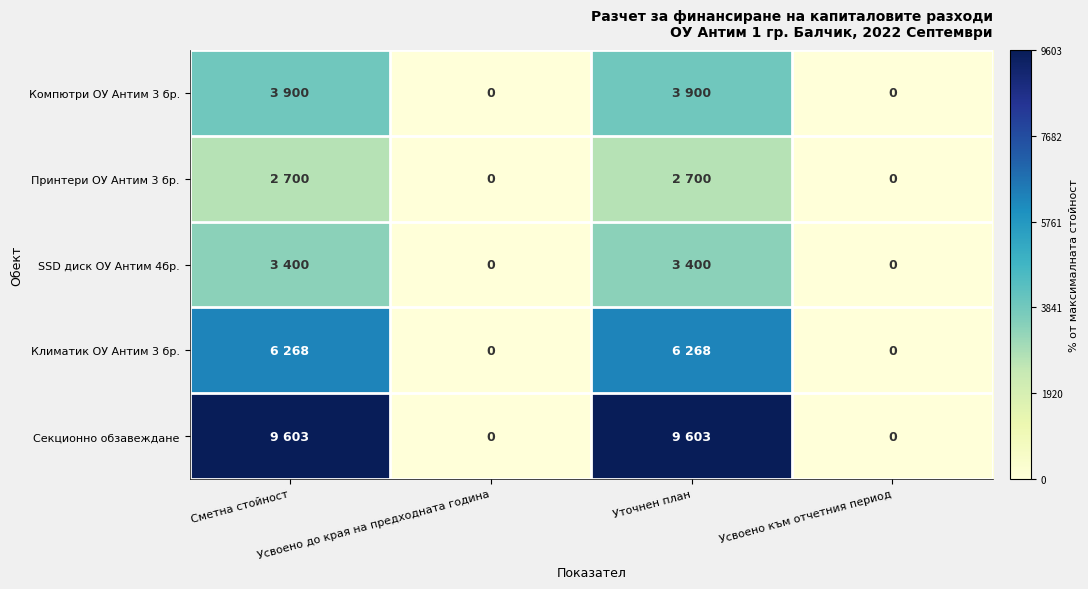

At which category is the sum across all series the highest?

Сметна стойност